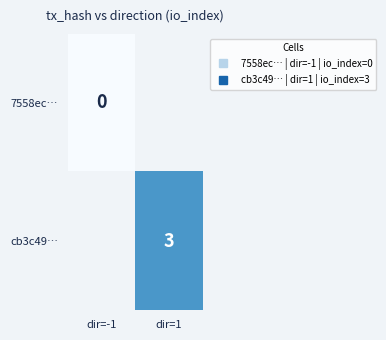

At which label does cb3c49… reach its peak?

dir=-1